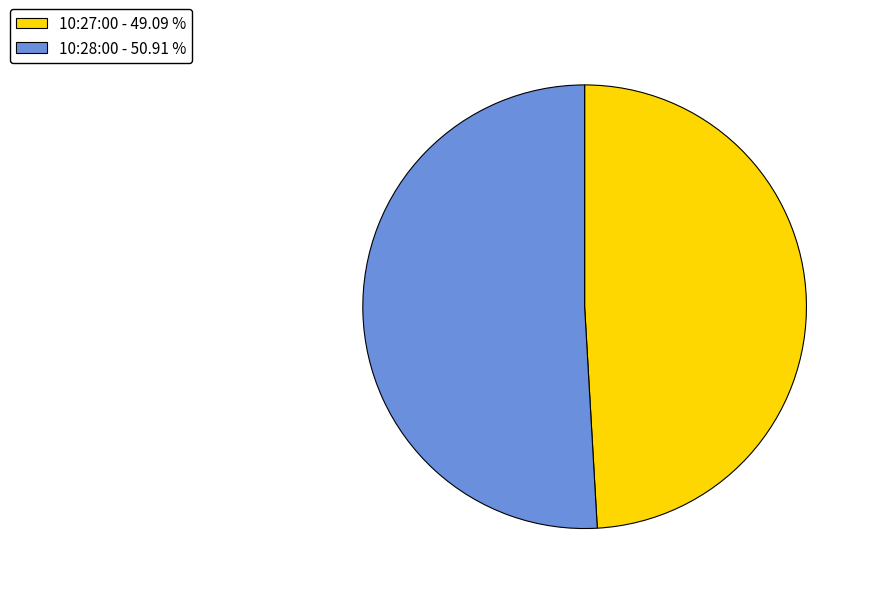

True or false: 10:28:00 accounts for 51% of the total.

True